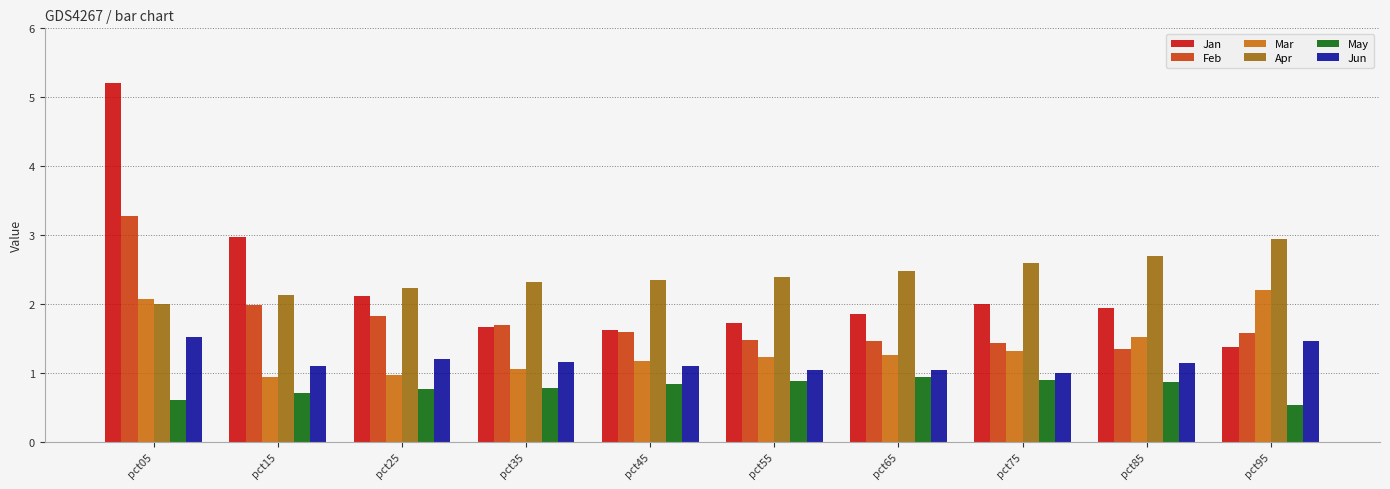

What is the minimum value shown in the chart?

0.5